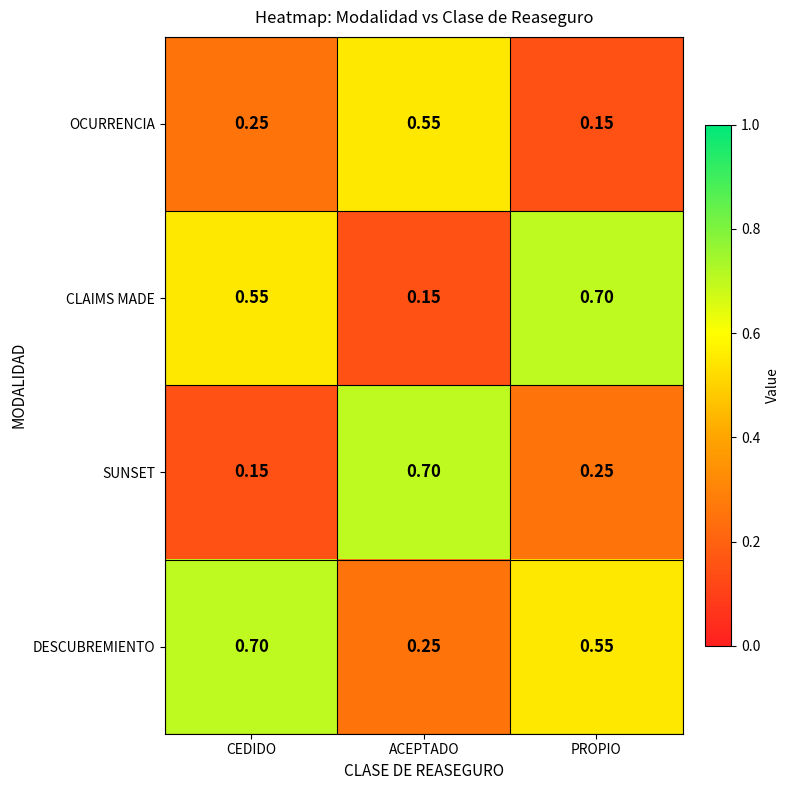

At which label is DESCUBREMIENTO closest to 0?

ACEPTADO